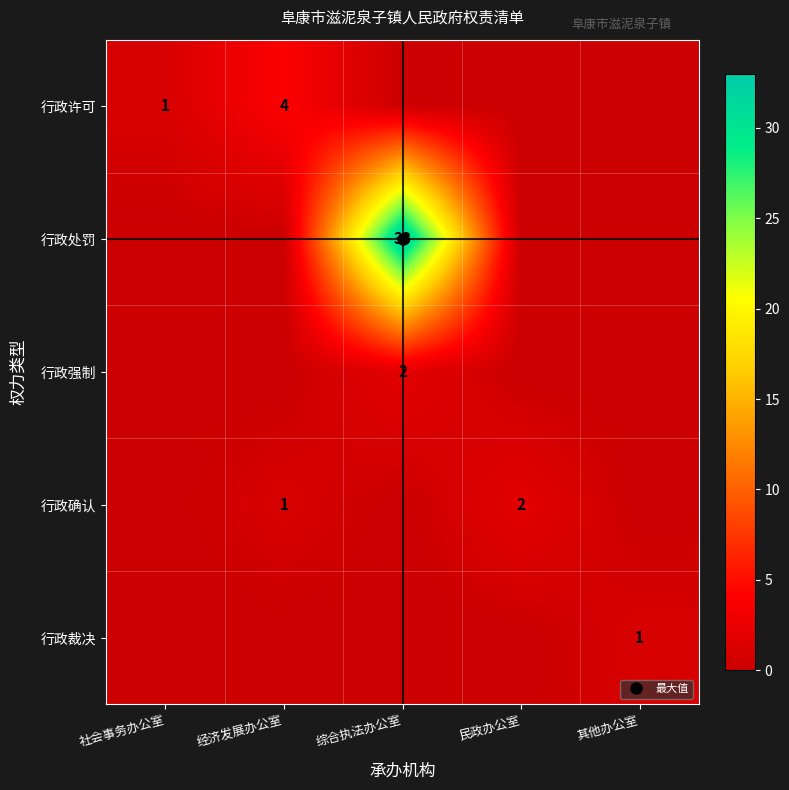

Which category has the highest value in the 行政确认 series?

民政办公室